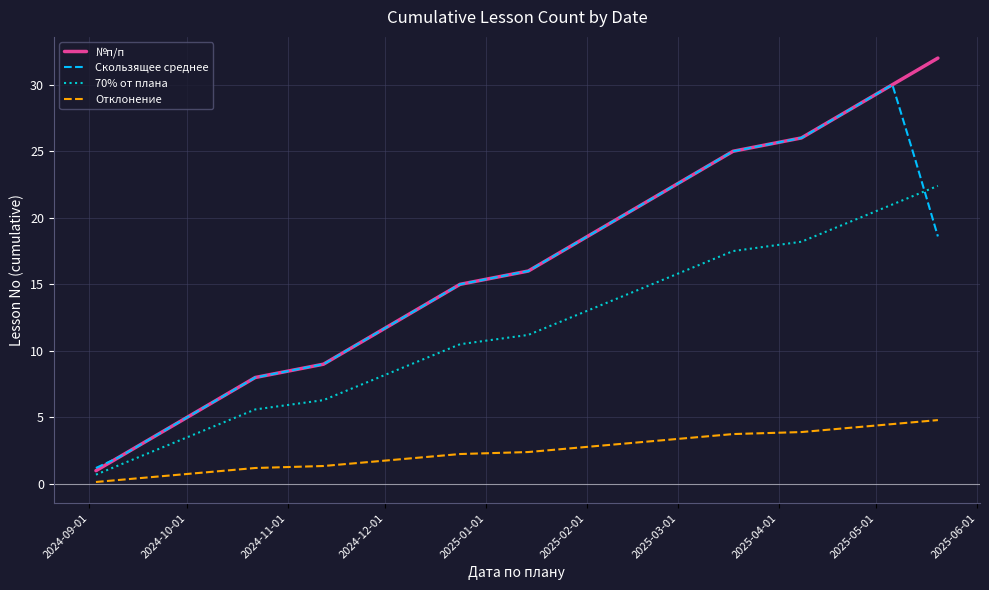

What is the maximum value shown in the chart?

32.0